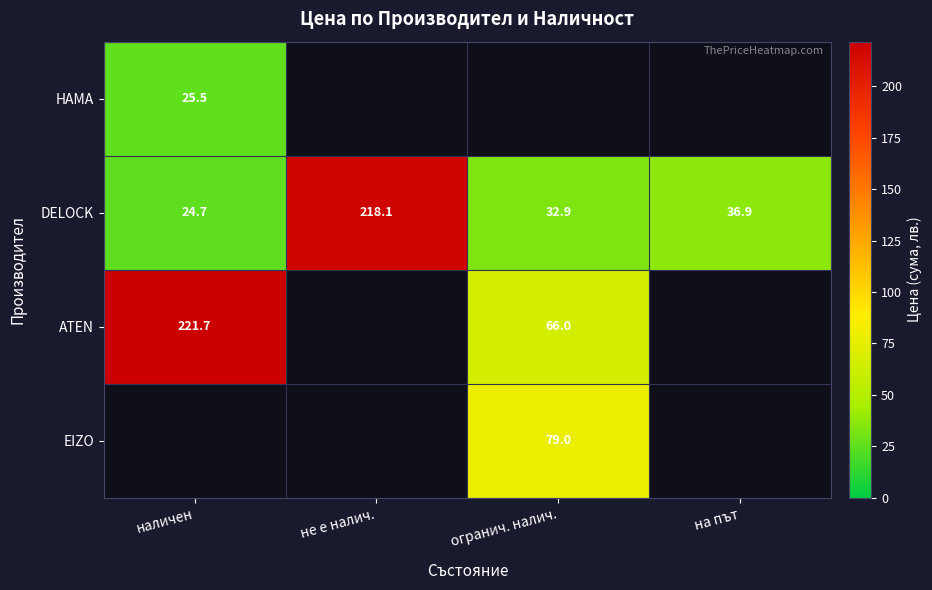

What is the difference between the maximum and minimum values in the DELOCK series?

193.4